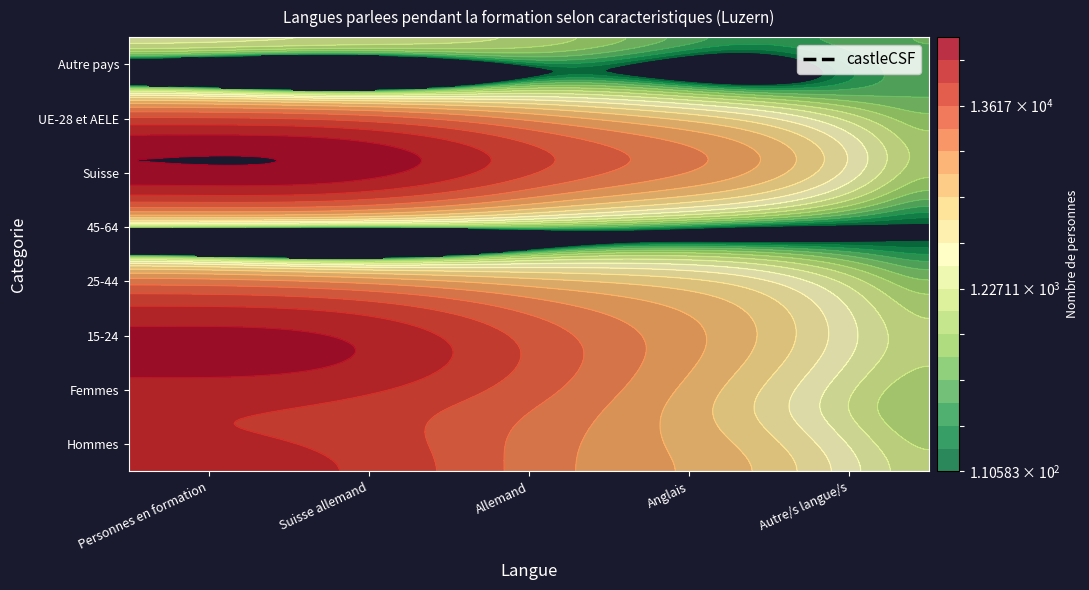

What is the highest value of the Hommes series?

20636.6